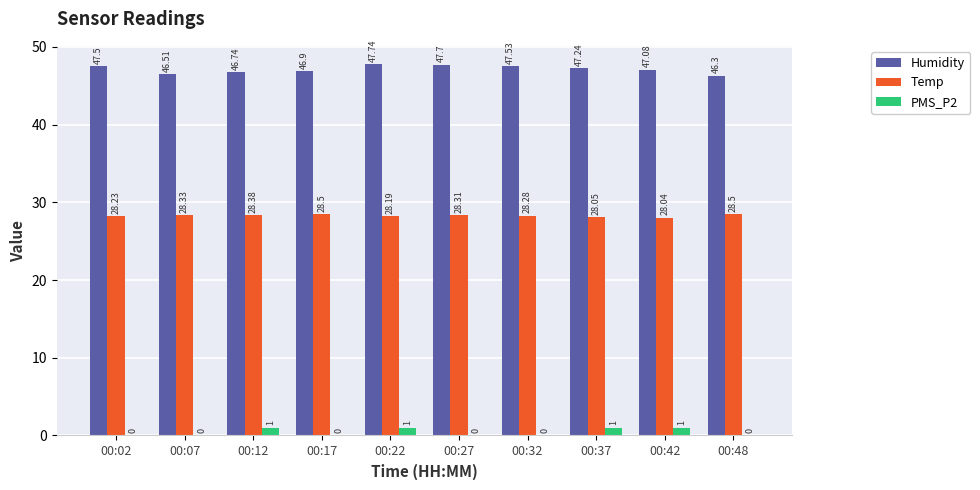

What is the sum of all PMS_P2 values?

4.0